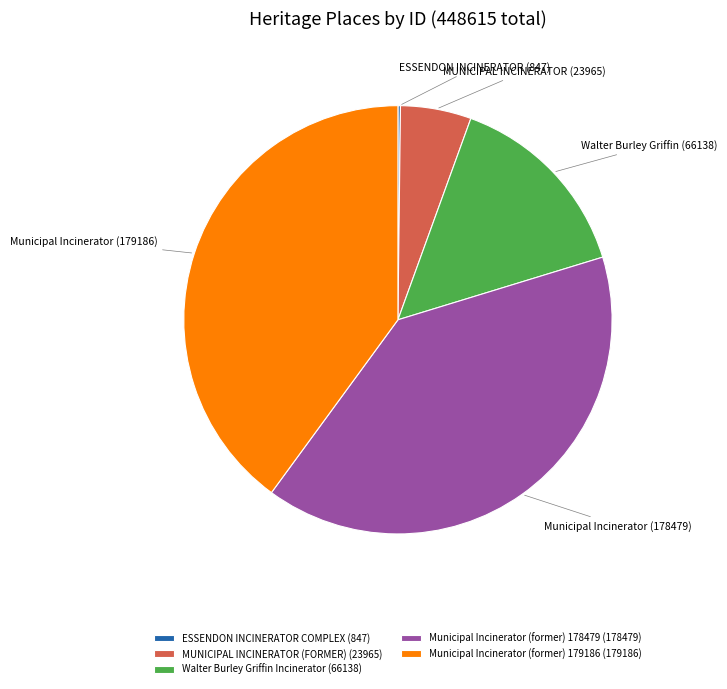

The Municipal Incinerator (former) 178479 (178479) slice represents 40% of the pie. True or false?

True